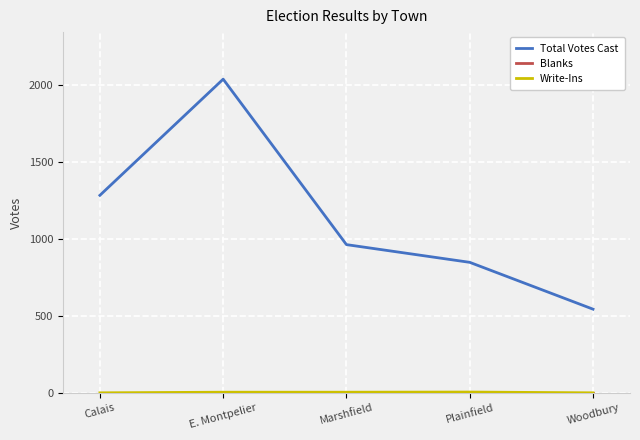

What is the total value across all series at Calais?

1282